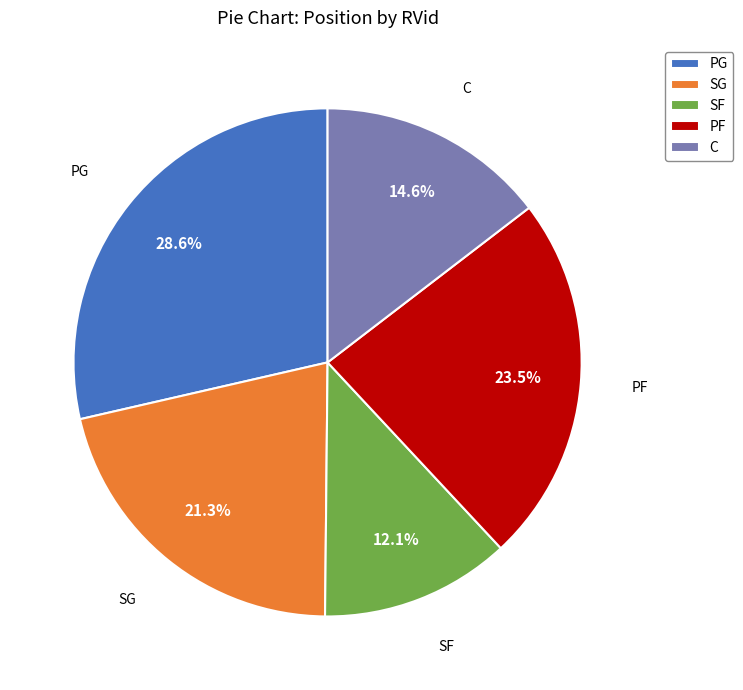

What is the largest slice in the pie chart?

PG